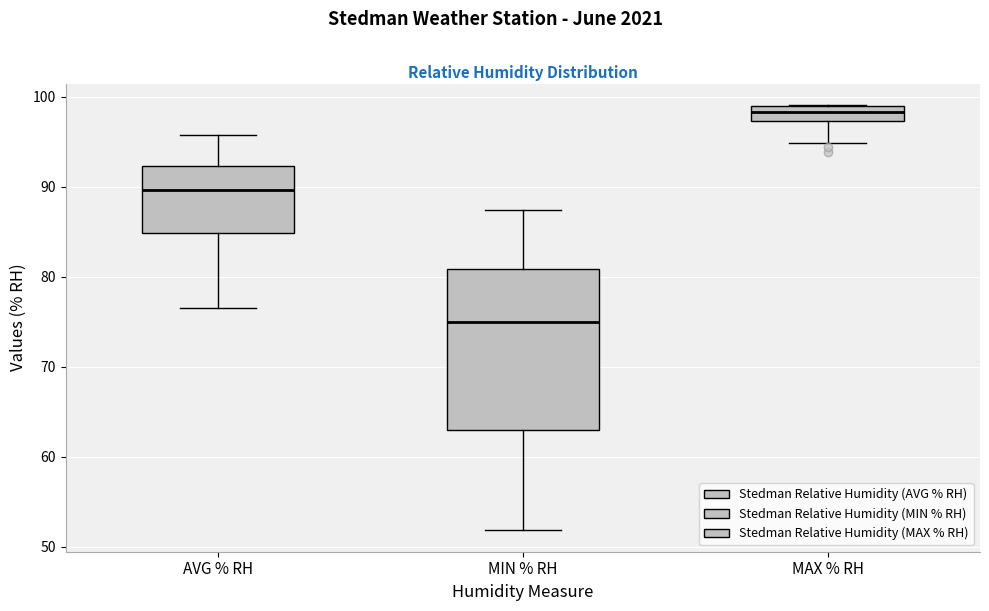

Reading left to right, transcribe this box plot: for each box, give where its median line is, the range the box spans, and where its two whiskers end, as read against the y-axis. The values are not printed on the chart, so give them approximately, as read against the axis.

AVG % RH: median 90, box 85 to 92, whiskers 77 to 96
MIN % RH: median 75, box 63 to 81, whiskers 52 to 87
MAX % RH: median 98, box 97 to 99, whiskers 95 to 99